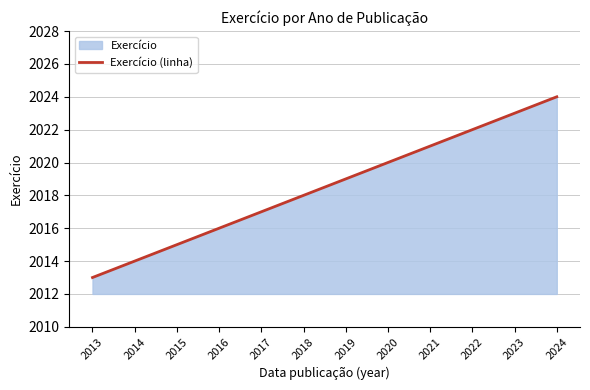

How many lines are shown in the chart?

1